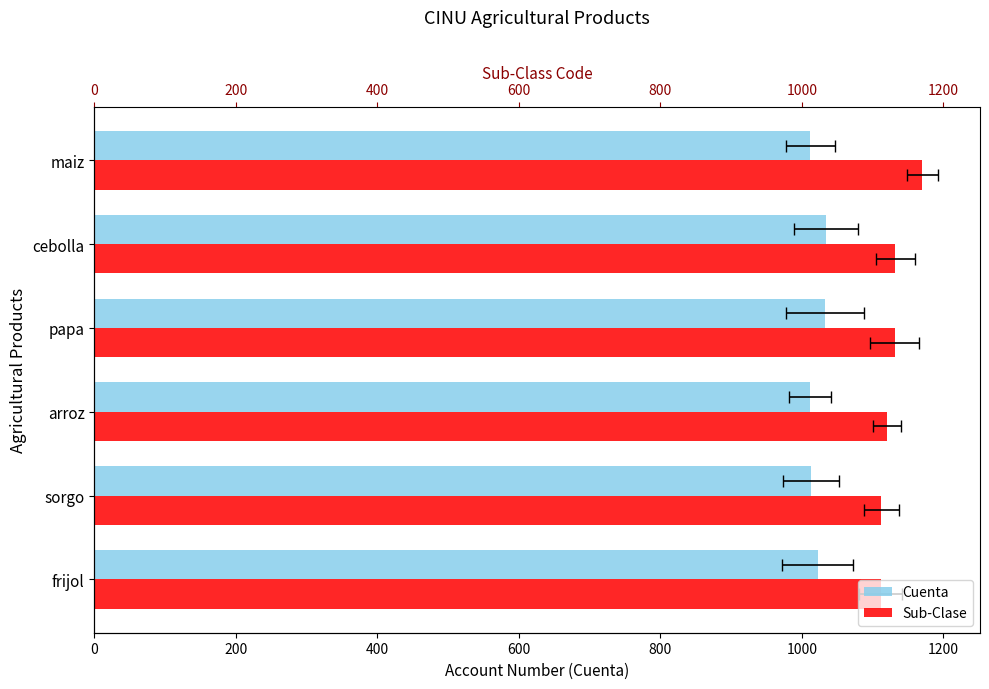

How many distinct data groups are displayed?

2